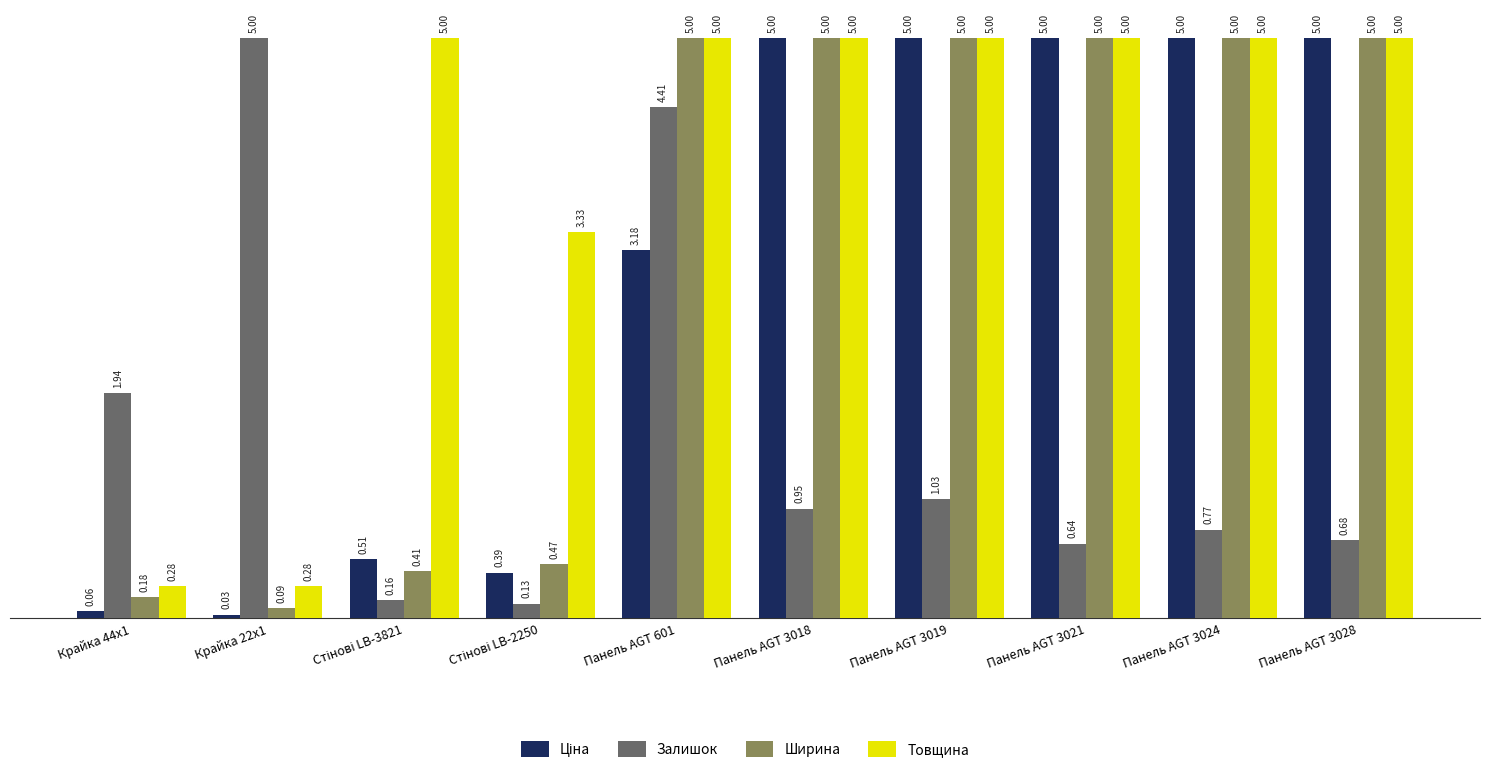

What is the label of the 10th bar from the left?

Панель AGT 3028